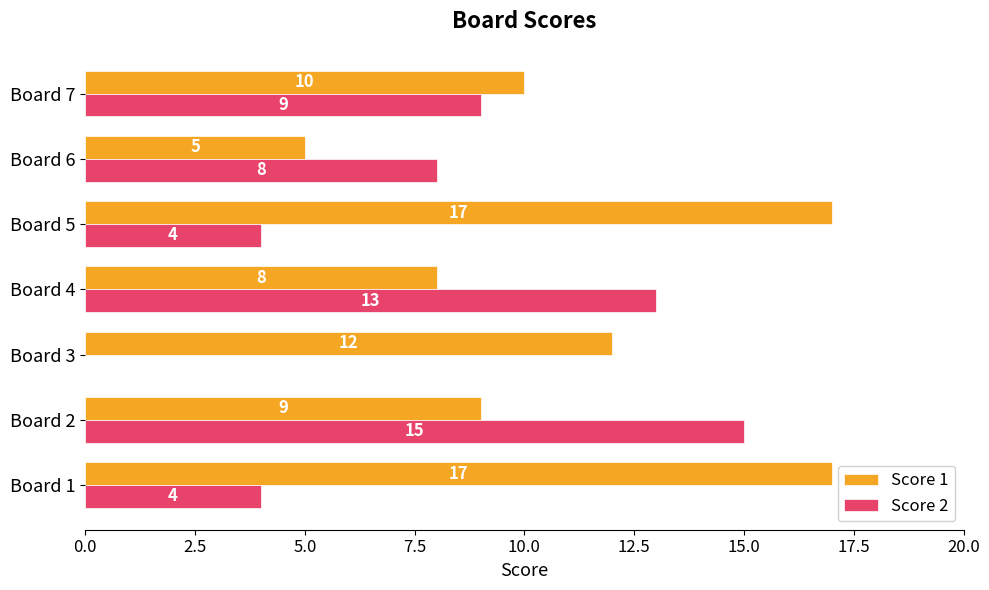

What is the highest value of the Score 1 series?

17